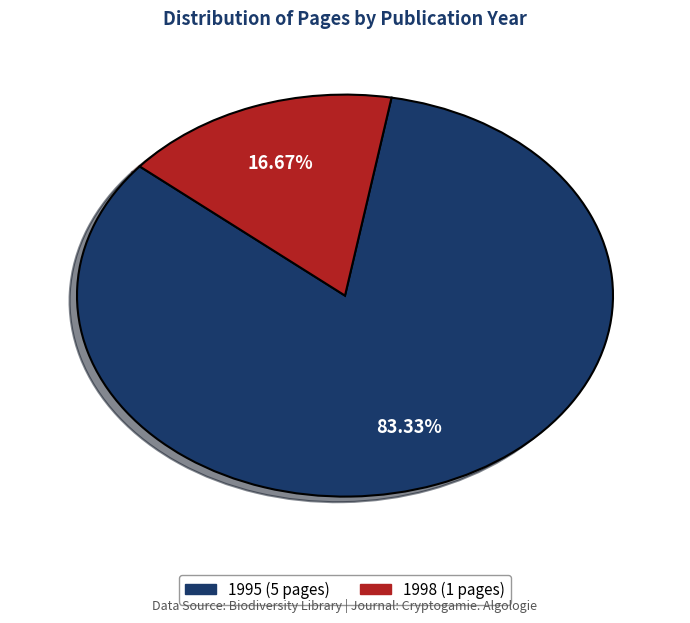

Does any single category account for the majority?

Yes